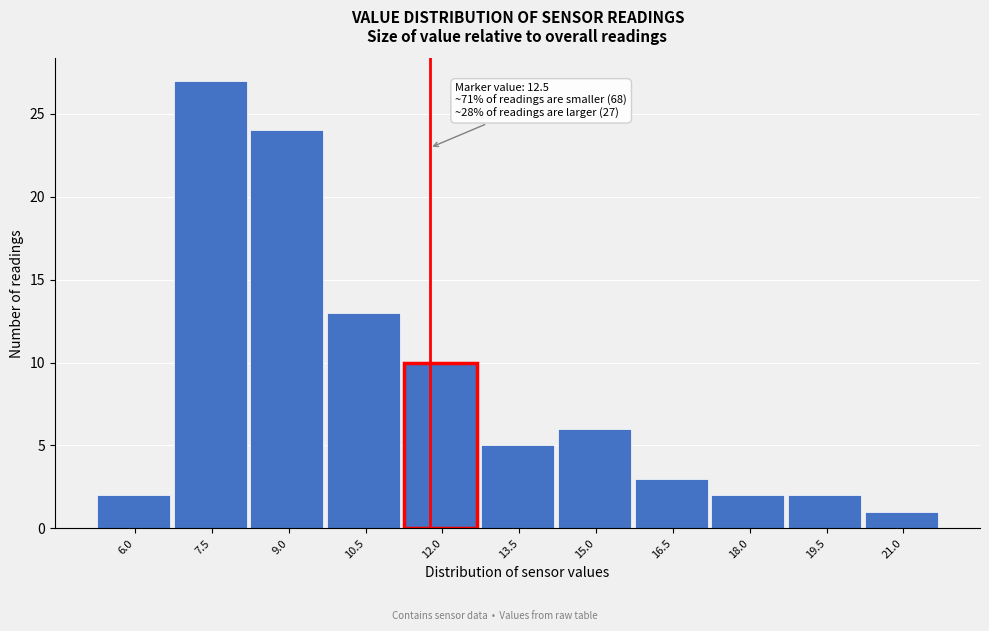

Reading left to right, list all the values displayed in this chart.

2	27	24	13	10	5	6	3	2	2	1